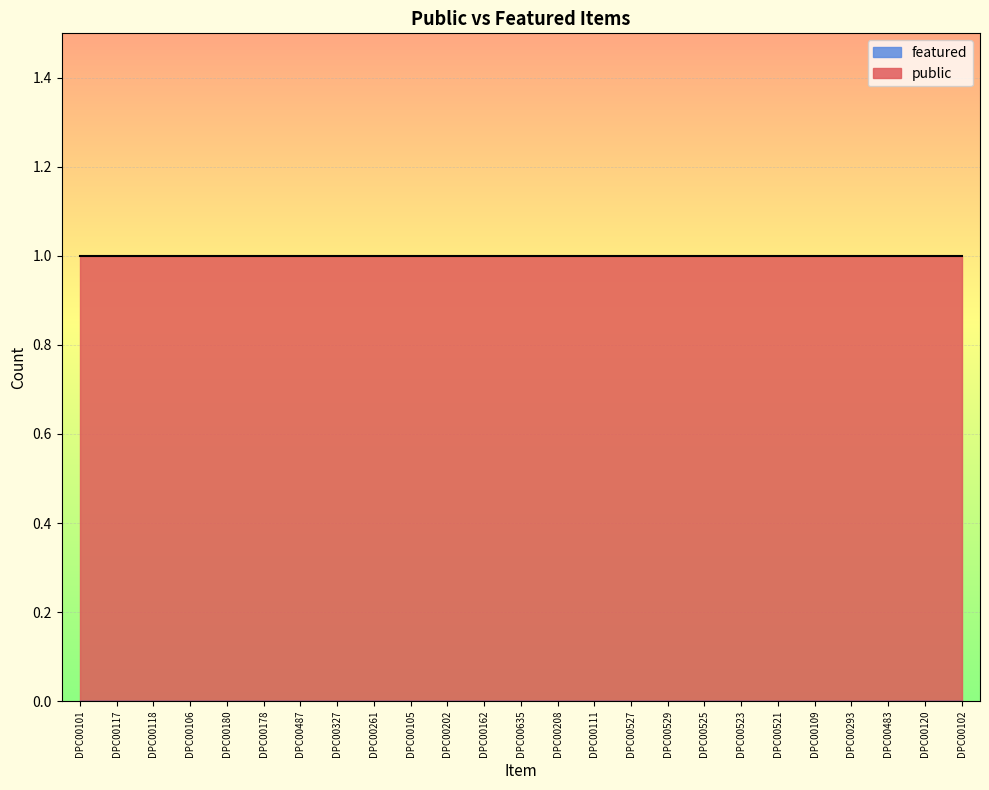

True or false: featured has a value of 0 at DPC00101.

True